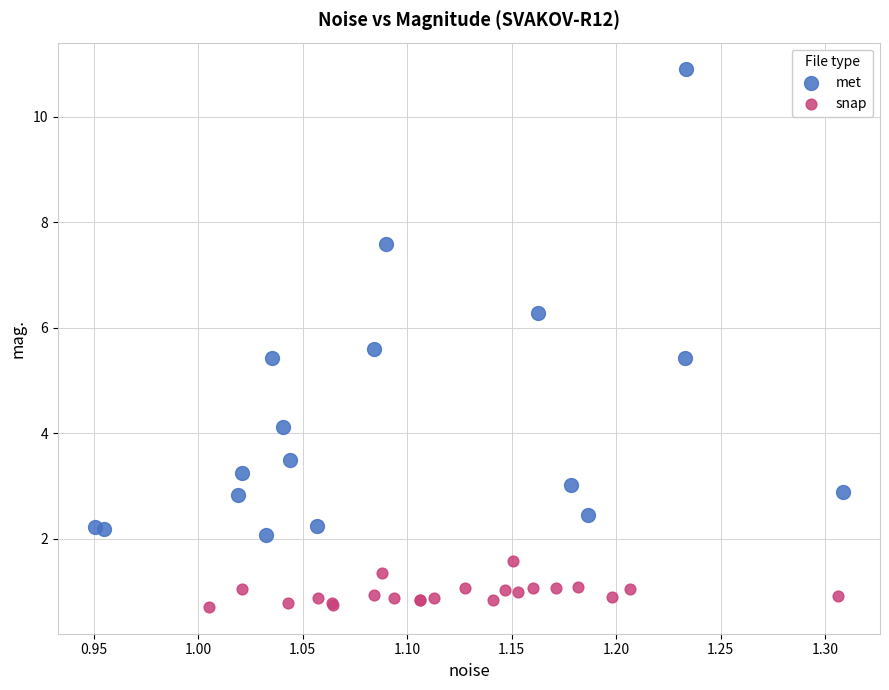

Which series has the largest Y range (max minus min)?

met